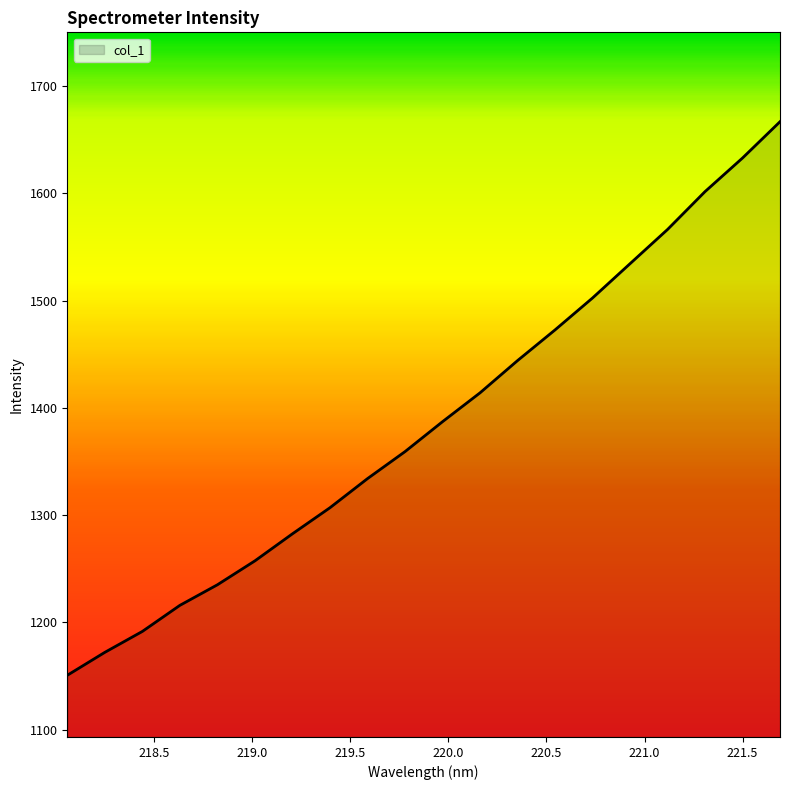

What is the minimum value shown in the chart?

1150.7